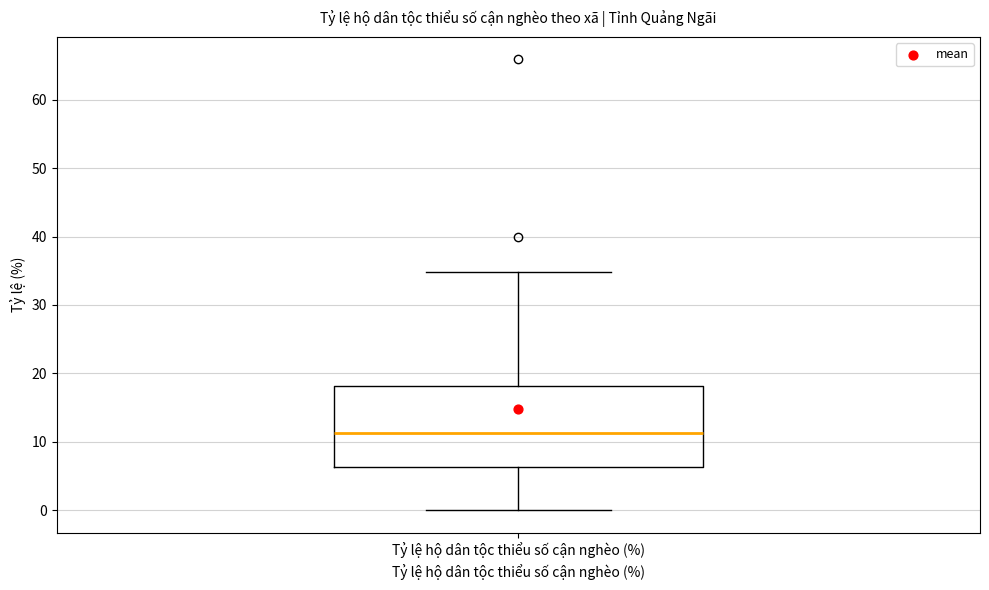

Transcribe this box plot: give where the median line is, the range the box spans, and where the two whiskers end, as read against the y-axis. The values are not printed on the chart, so give them approximately, as read against the axis.

median 11, box 6 to 18, whiskers 0 to 35